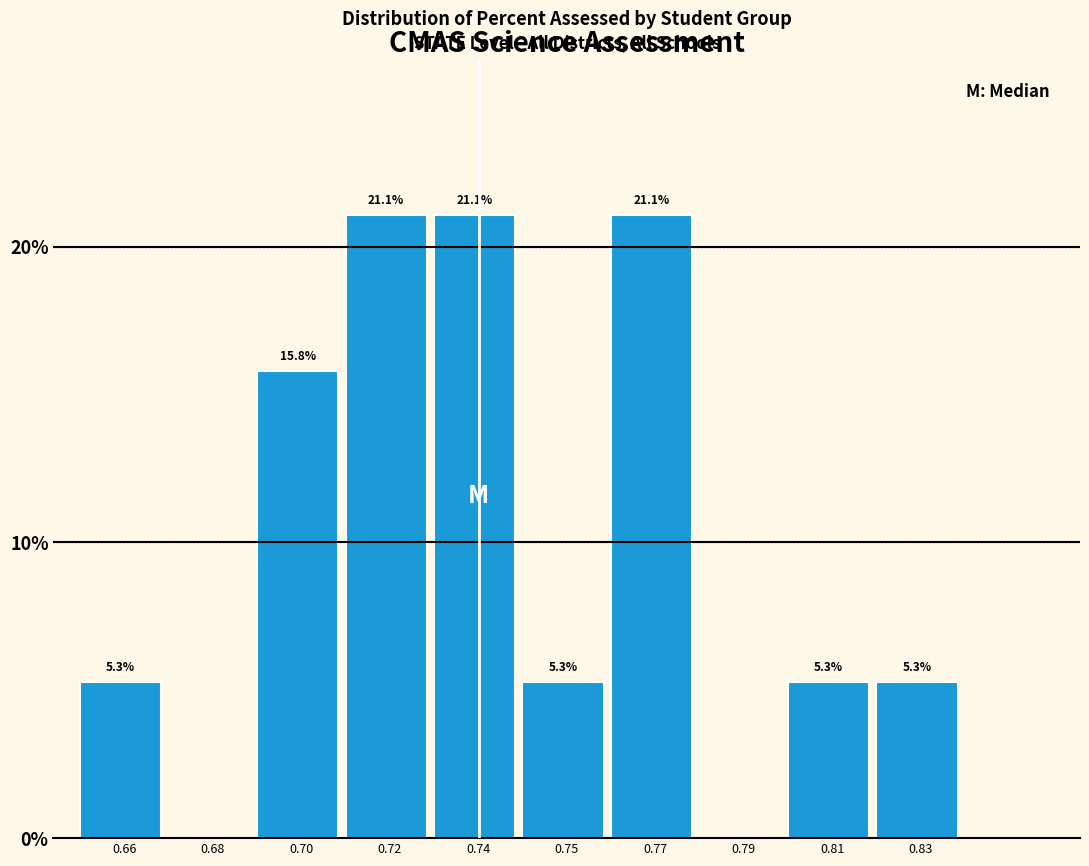

Reading left to right, extract all data points from this chart.

0.66=5.3	0.68=0.0	0.70=15.8	0.72=21.1	0.74=21.1	0.75=5.3	0.77=21.1	0.79=0.0	0.81=5.3	0.83=5.3